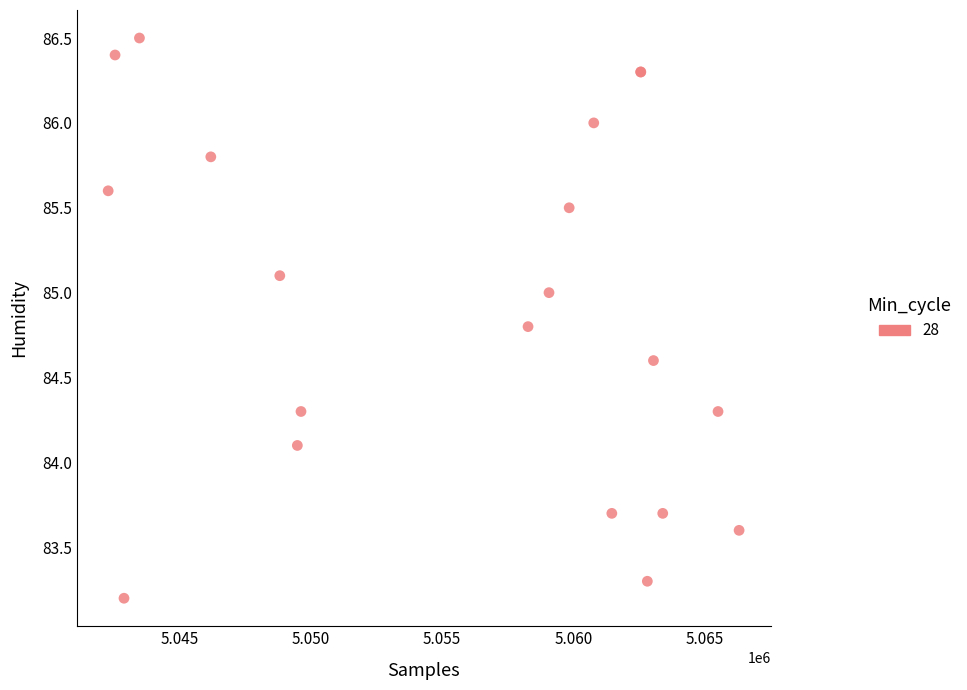

What Y value in the scatter plot is closest to 84?

84.1